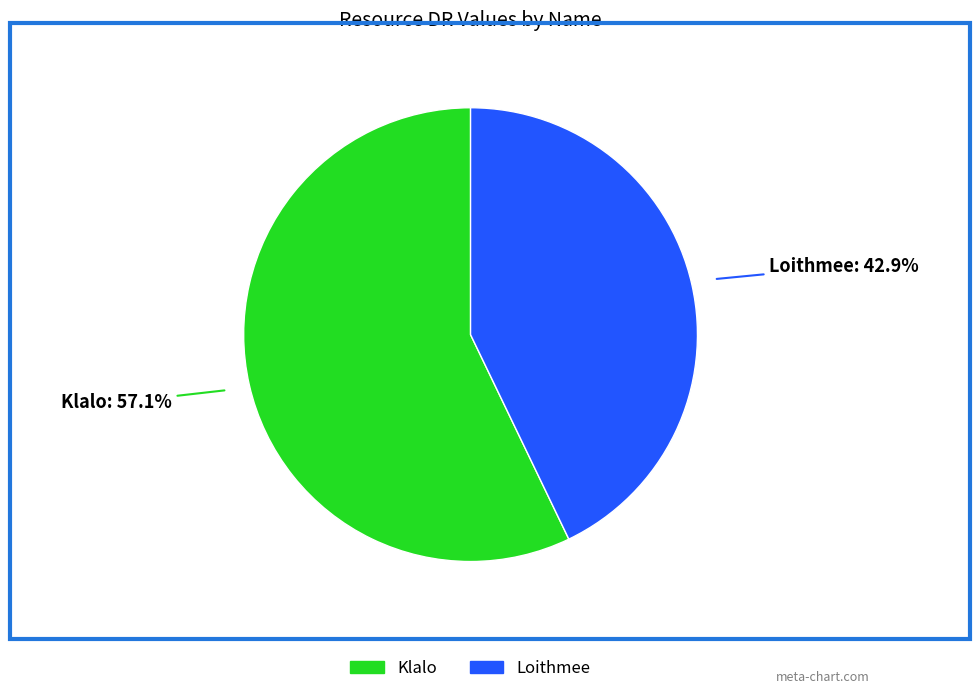

Rank the categories by value from lowest to highest.

Loithmee, Klalo